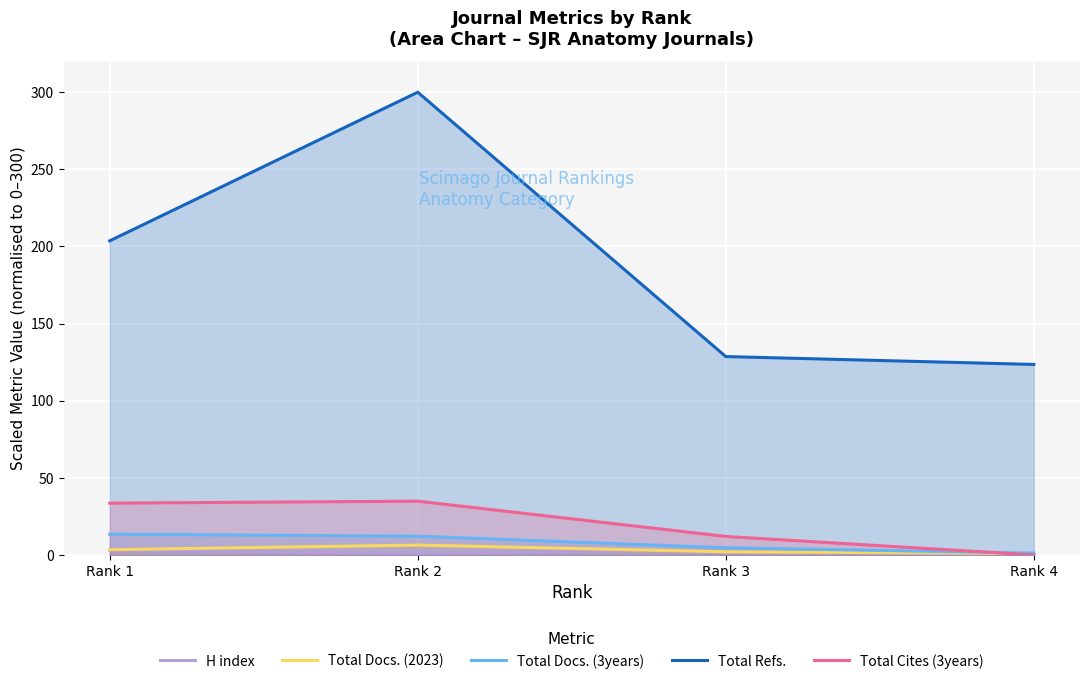

What is the sum of the Total Docs. (2023) values at Rank 4 and Rank 2?

7.5